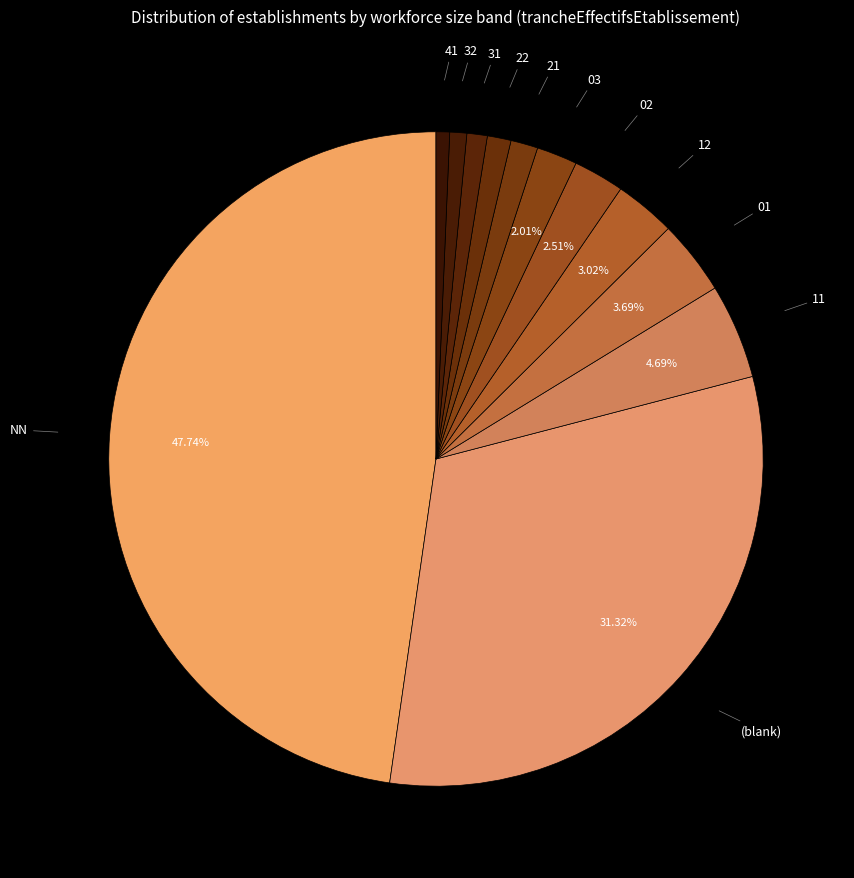

Count the number of slices in the pie.

12